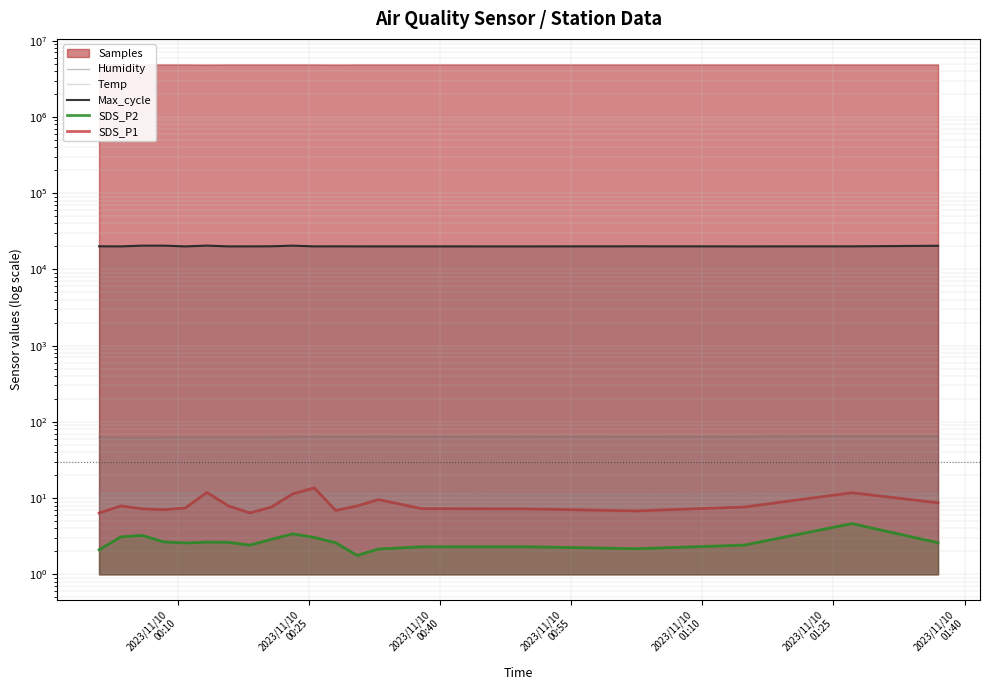

How many values in the Max_cycle series are below 20079?

10